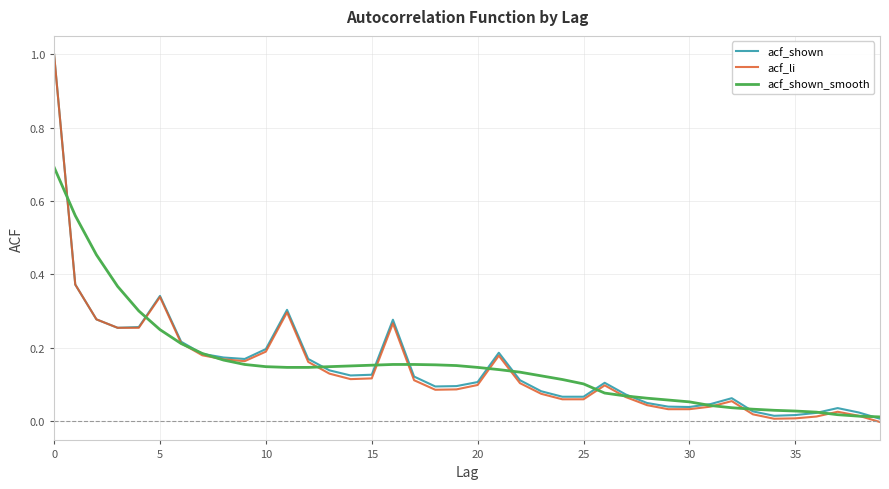

Count the number of categories in the chart.

40